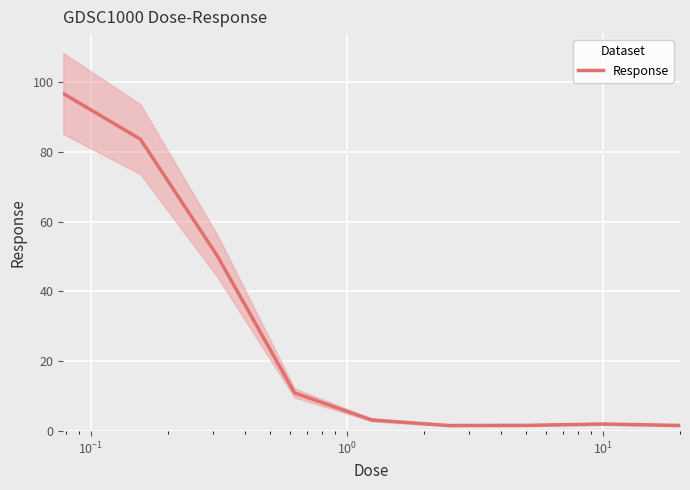

What is the maximum value for Response?

96.7